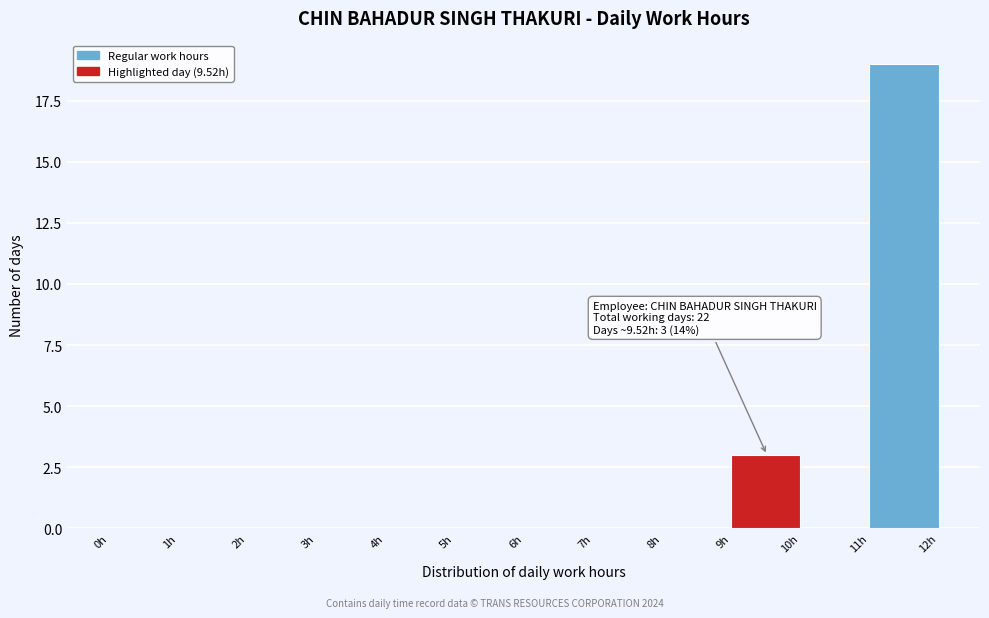

Which range on the x-axis has the tallest bar?

11 to 12